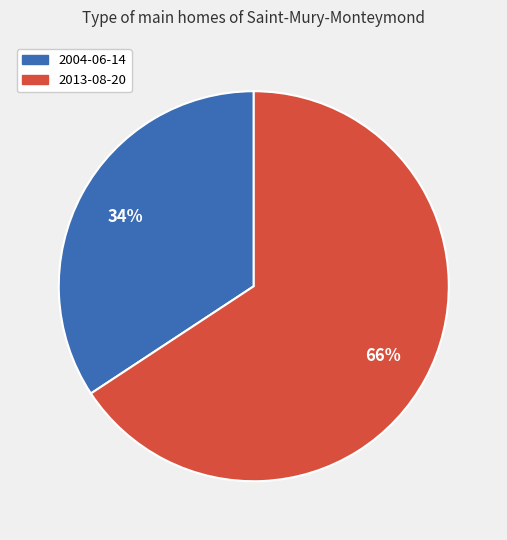

What is the majority slice?

2013-08-20